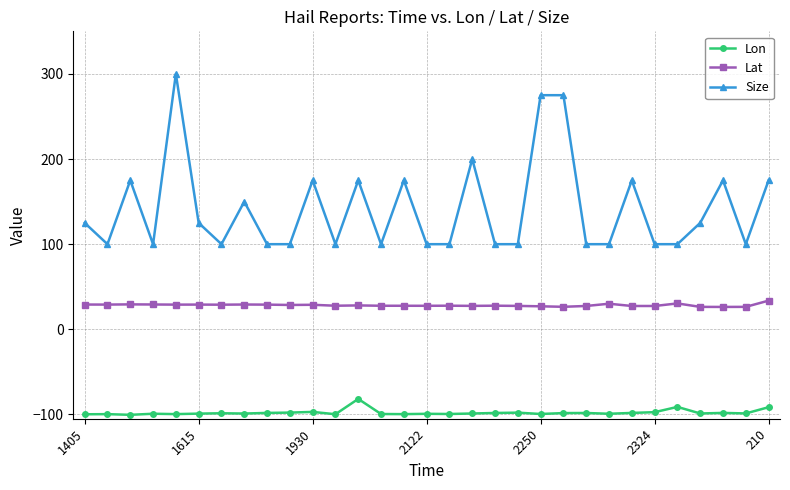

What is the maximum value for Lat?

33.7